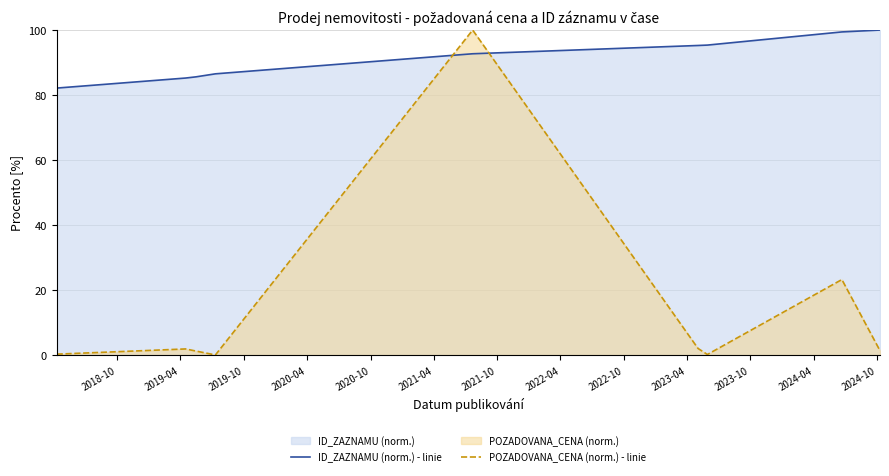

Rank the series by their average value, from highest to lowest.

ID_ZAZNAMU (norm.) - linie, POZADOVANA_CENA (norm.) - linie